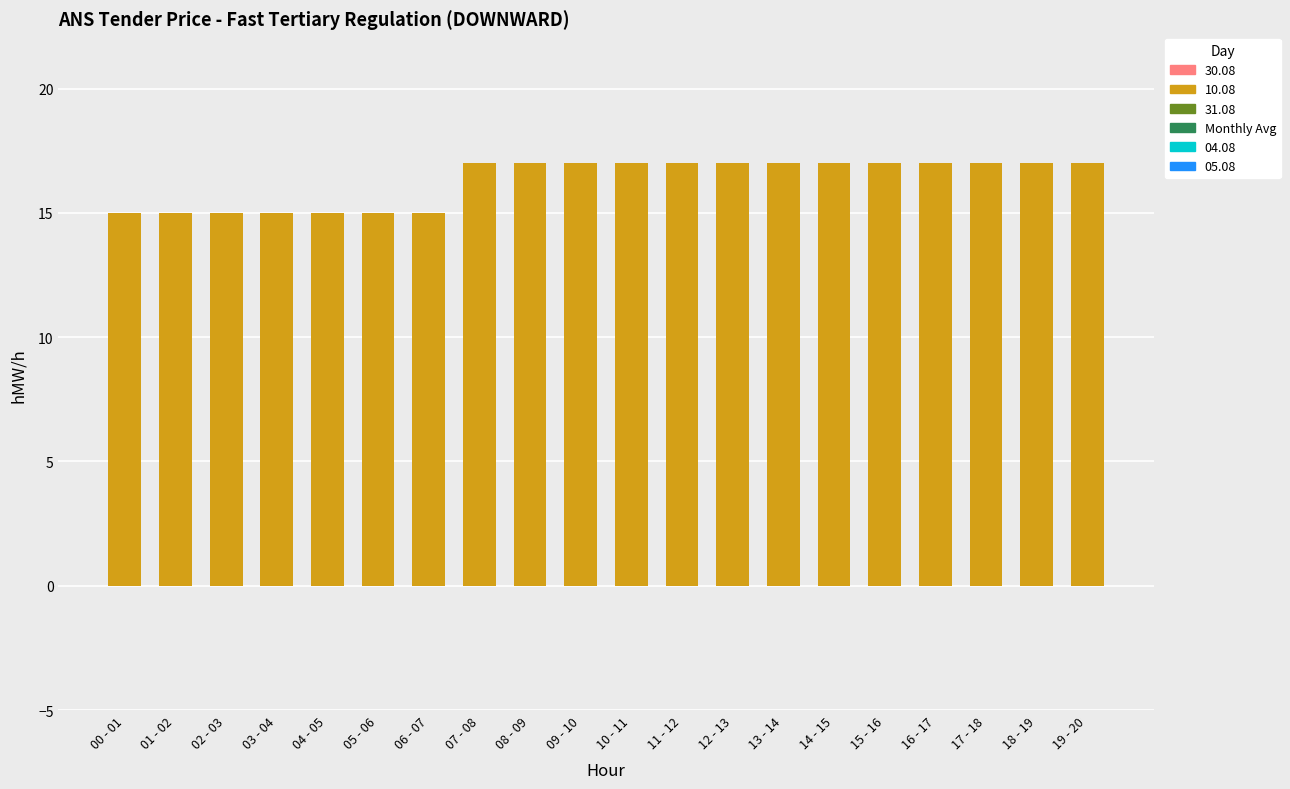

What is the sum of the values at 18 - 19 and 13 - 14?

34